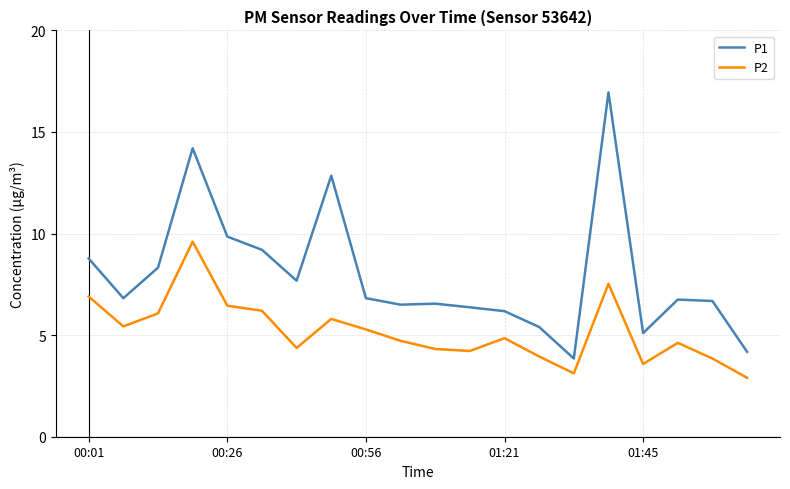

Which series has the widest spread of values?

P1